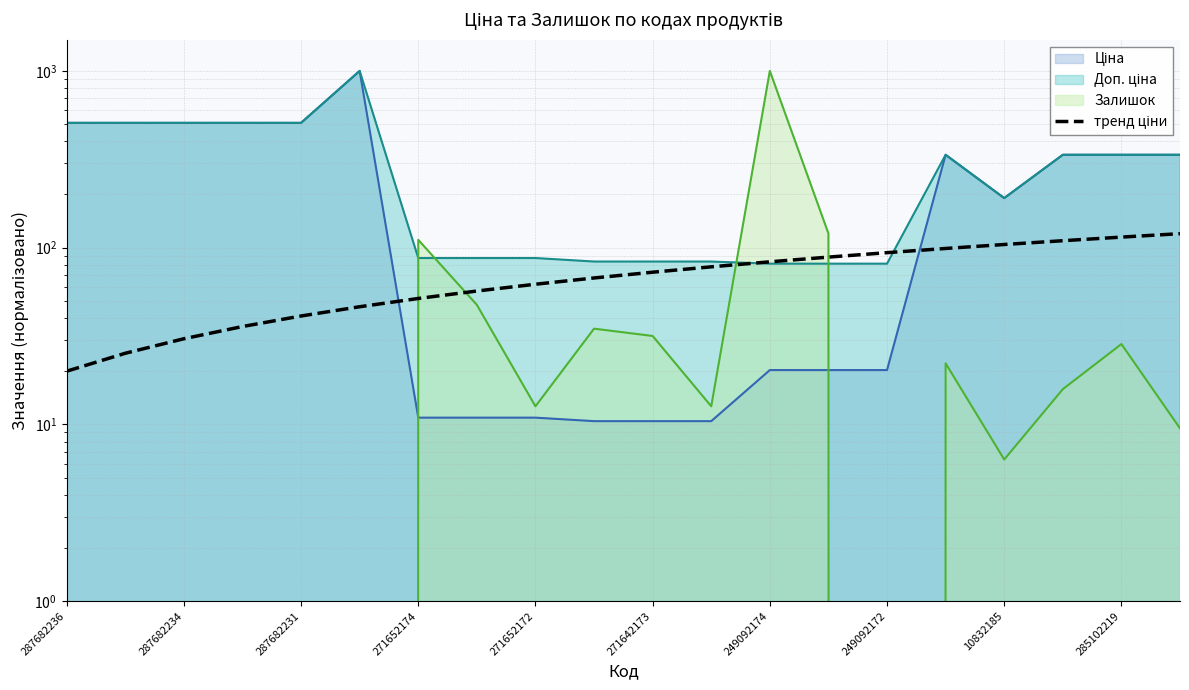

Which label corresponds to the smallest value in the chart?

287682236